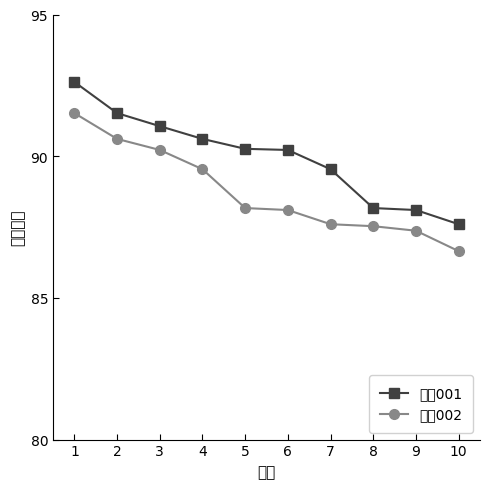

True or false: 岗位002 and 岗位001 cross at least once.

False